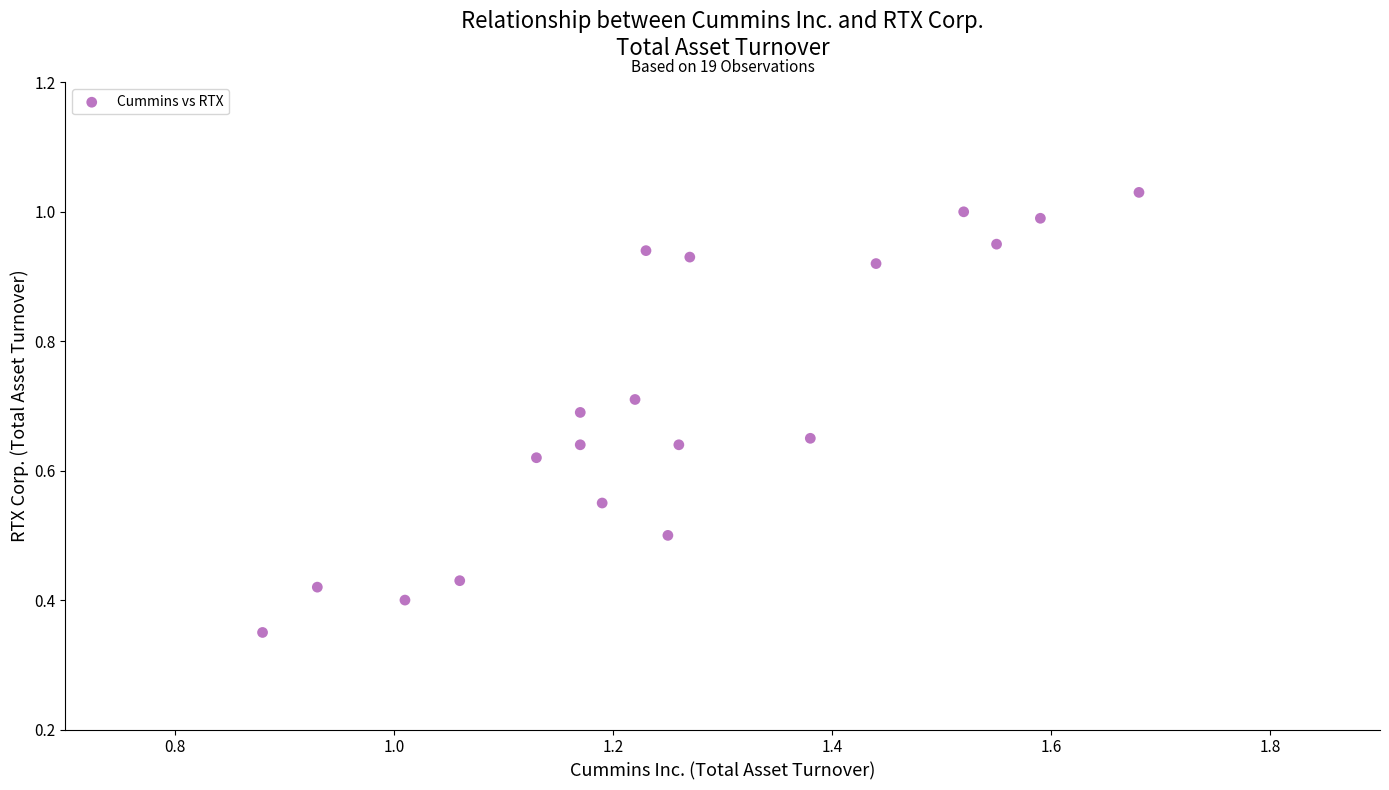

What is the range of X values (max minus min)?

0.8